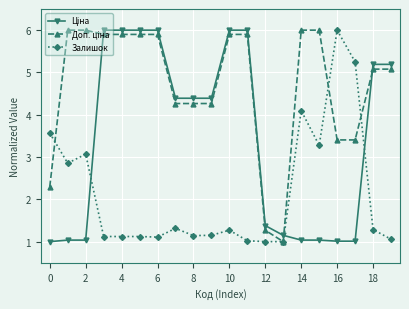

At how many categories does at least one series exceed 4?

17